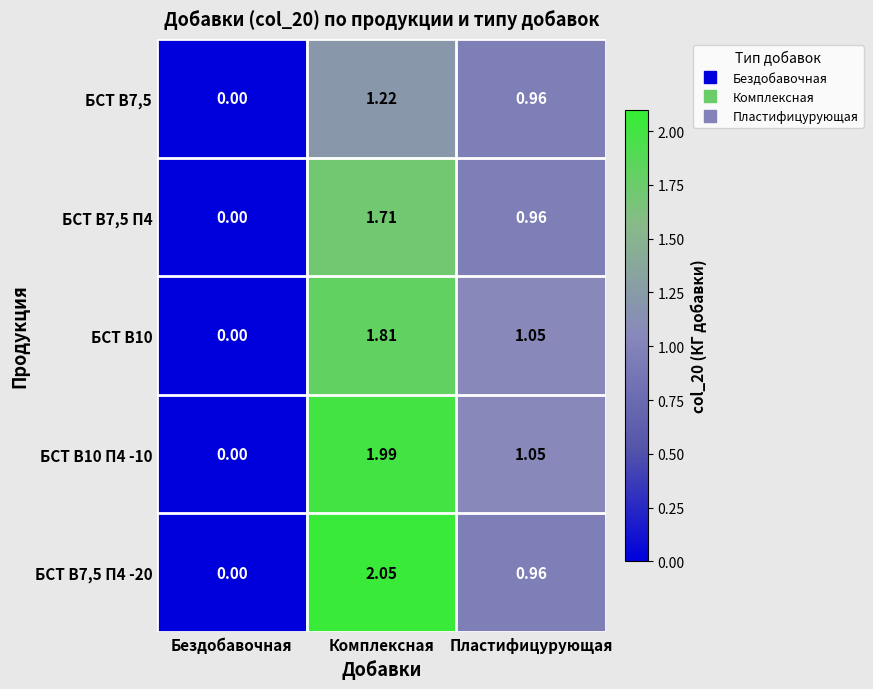

How many data points does each series have?

3